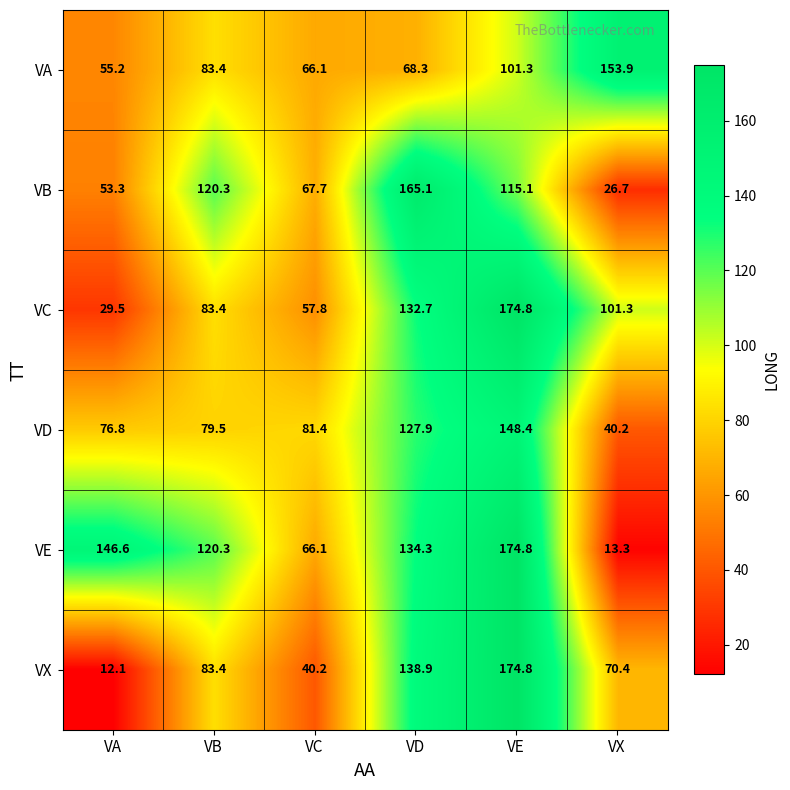

Which series changed the most between VC and VD?

VX